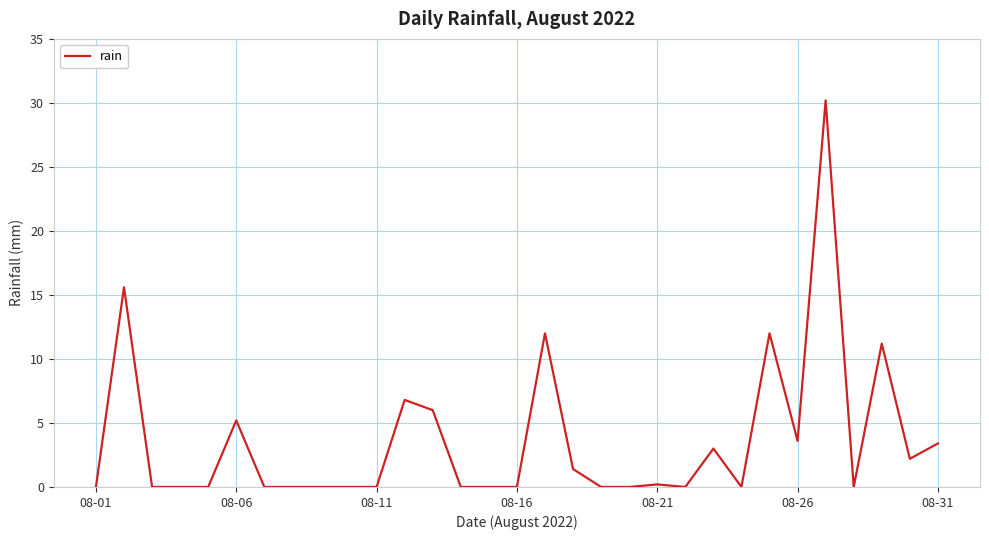

Reading left to right, what are all the values shown in this chart?

0.0	15.6	0.0	0.0	0.0	5.2	0.0	0.0	0.0	0.0	0.0	6.8	6.0	0.0	0.0	0.0	12.0	1.4	0.0	0.0	0.2	0.0	3.0	0.0	12.0	3.6	30.2	0.0	11.2	2.2	3.4